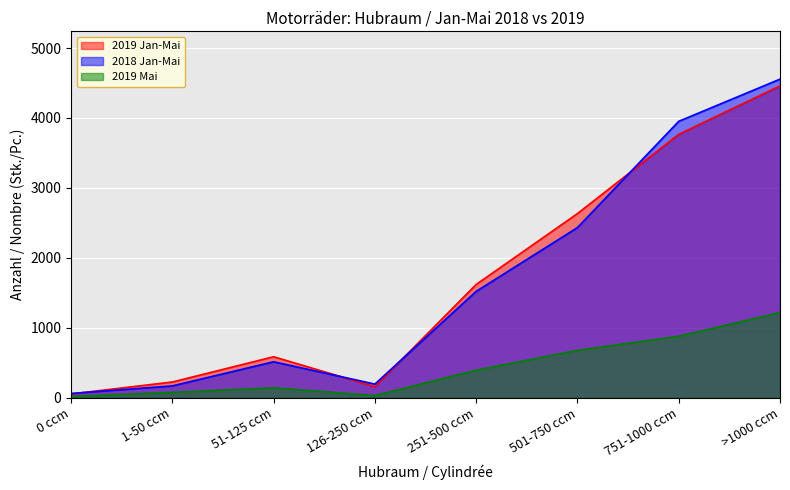

How many intersections are there between 2019 Jan-Mai and 2018 Jan-Mai?

4